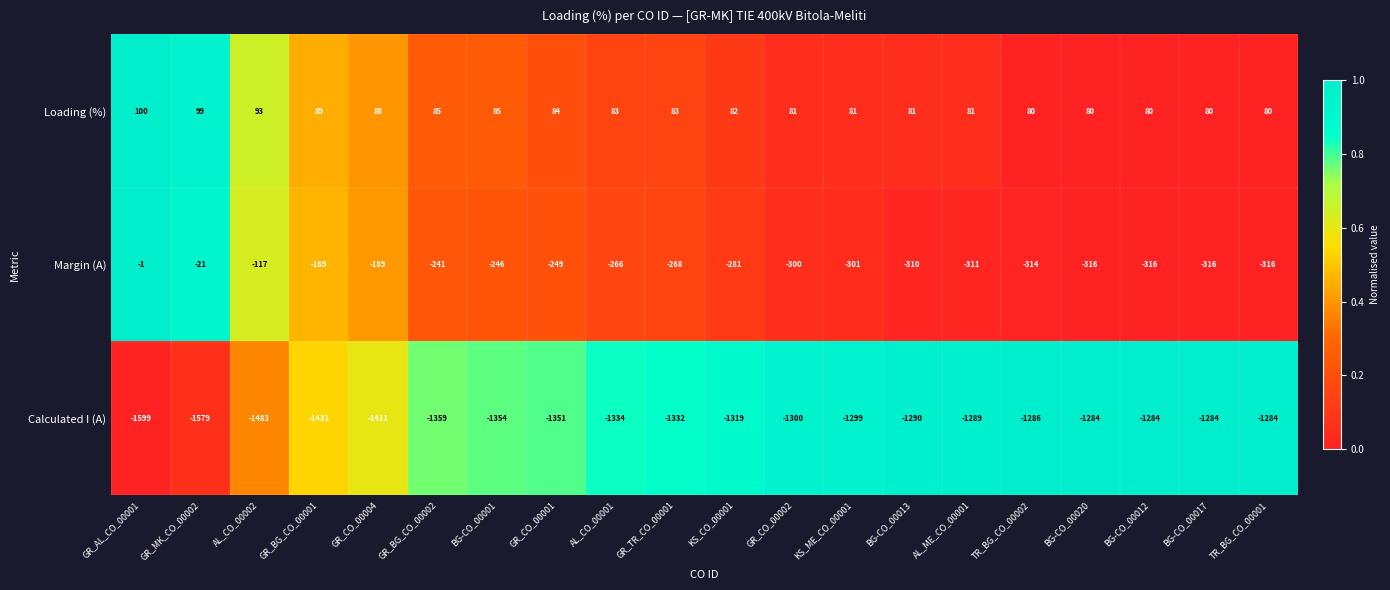

Count the number of data series in this chart.

3